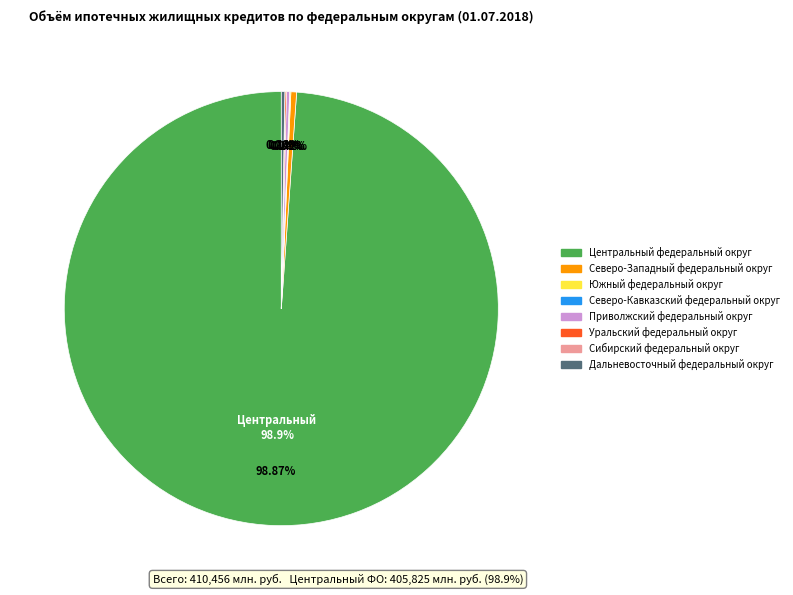

To the nearest percent, what is the difference between the largest and smallest slice percentages?

99%